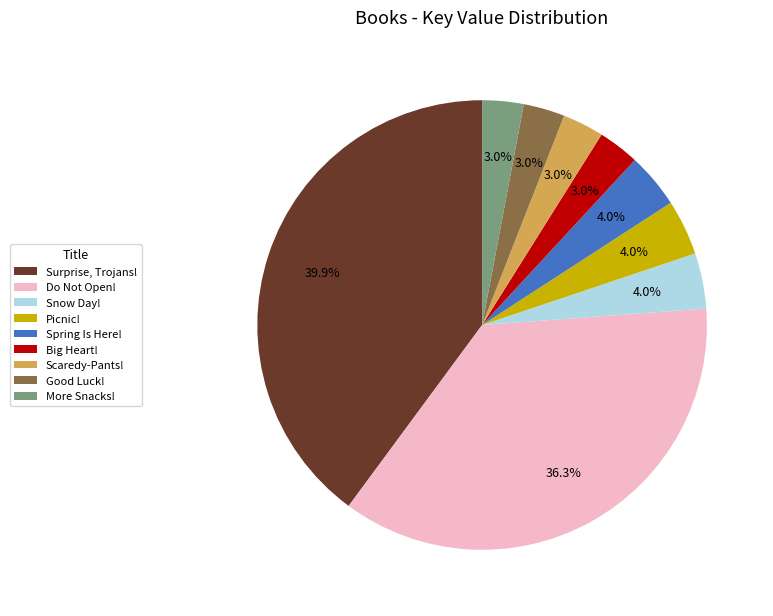

Which slice is the largest?

Surprise, Trojans!